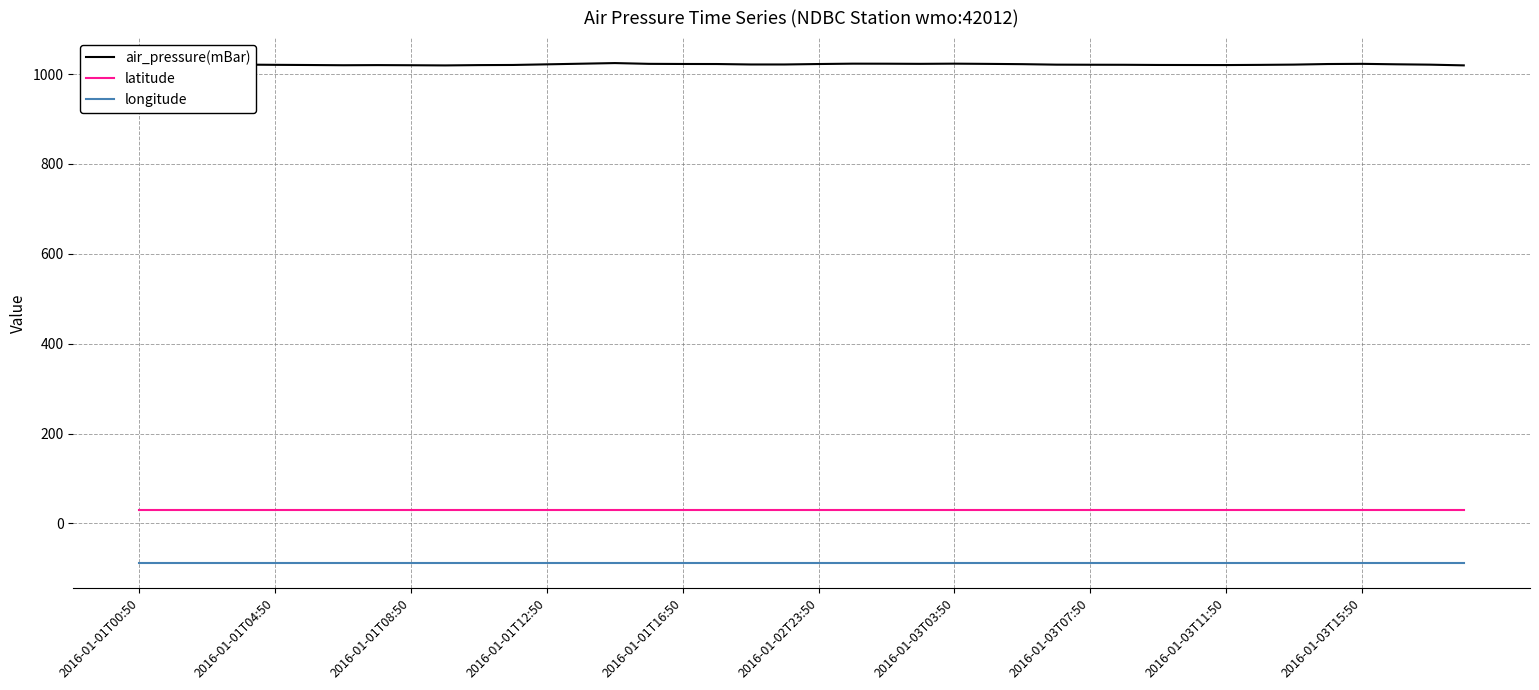

True or false: longitude and latitude cross at least once.

False